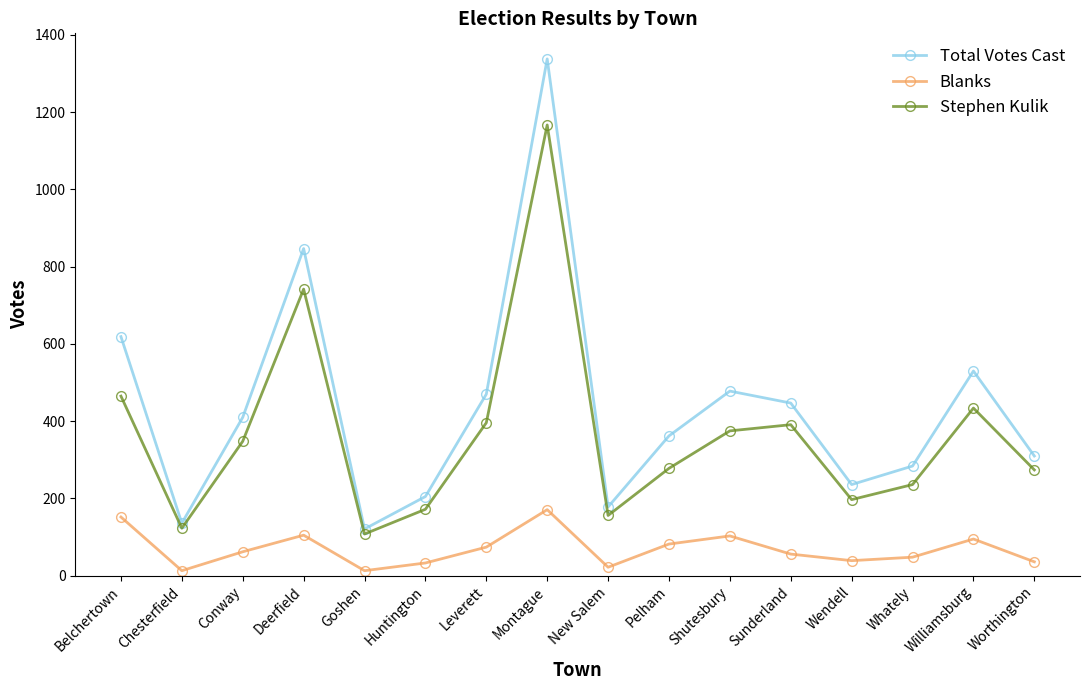

List the series in order of their overall mean, lowest first.

Blanks, Stephen Kulik, Total Votes Cast